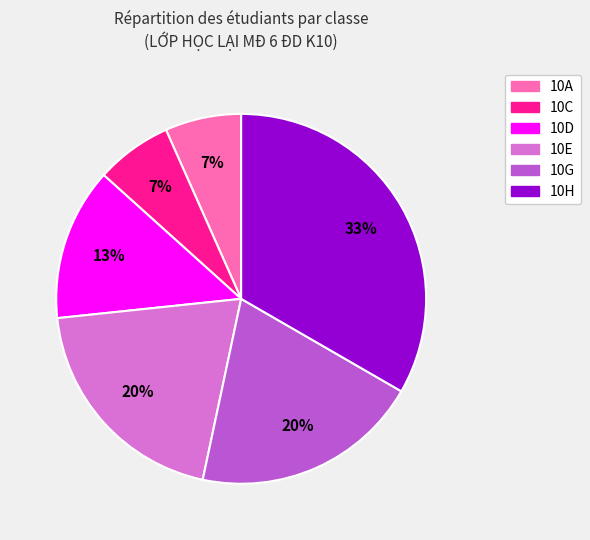

Is it true that 10A is 13% of the pie?

False